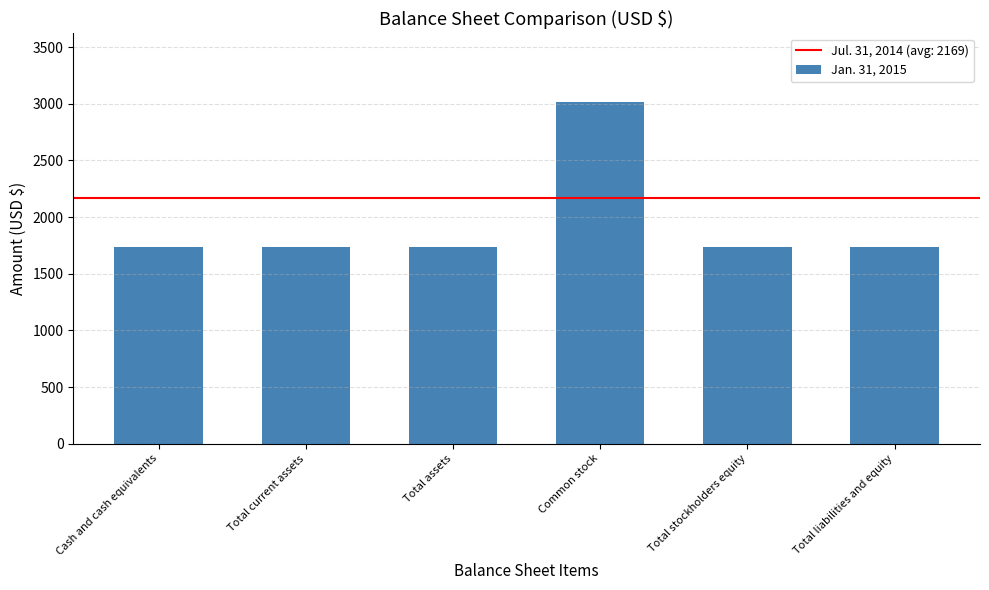

What is the minimum value shown in the chart?

1740